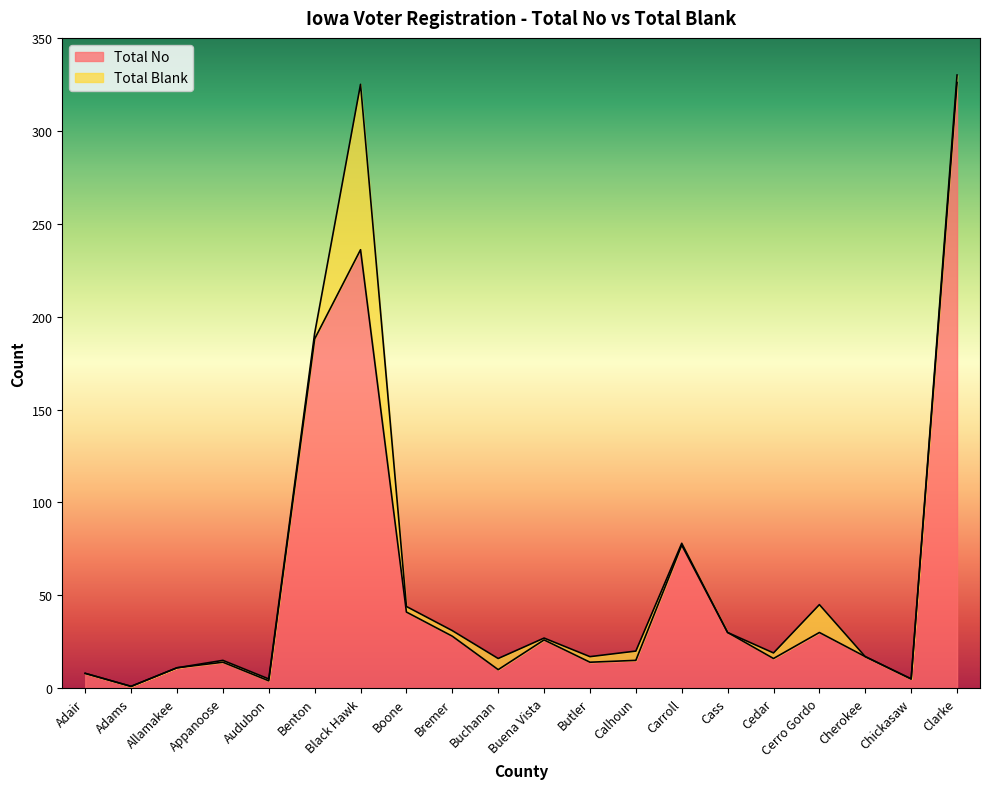

Rank the categories by value from lowest to highest.

Adams, Audubon, Chickasaw, Adair, Buchanan, Allamakee, Appanoose, Butler, Calhoun, Cedar, Cherokee, Buena Vista, Bremer, Cass, Cerro Gordo, Boone, Carroll, Benton, Black Hawk, Clarke